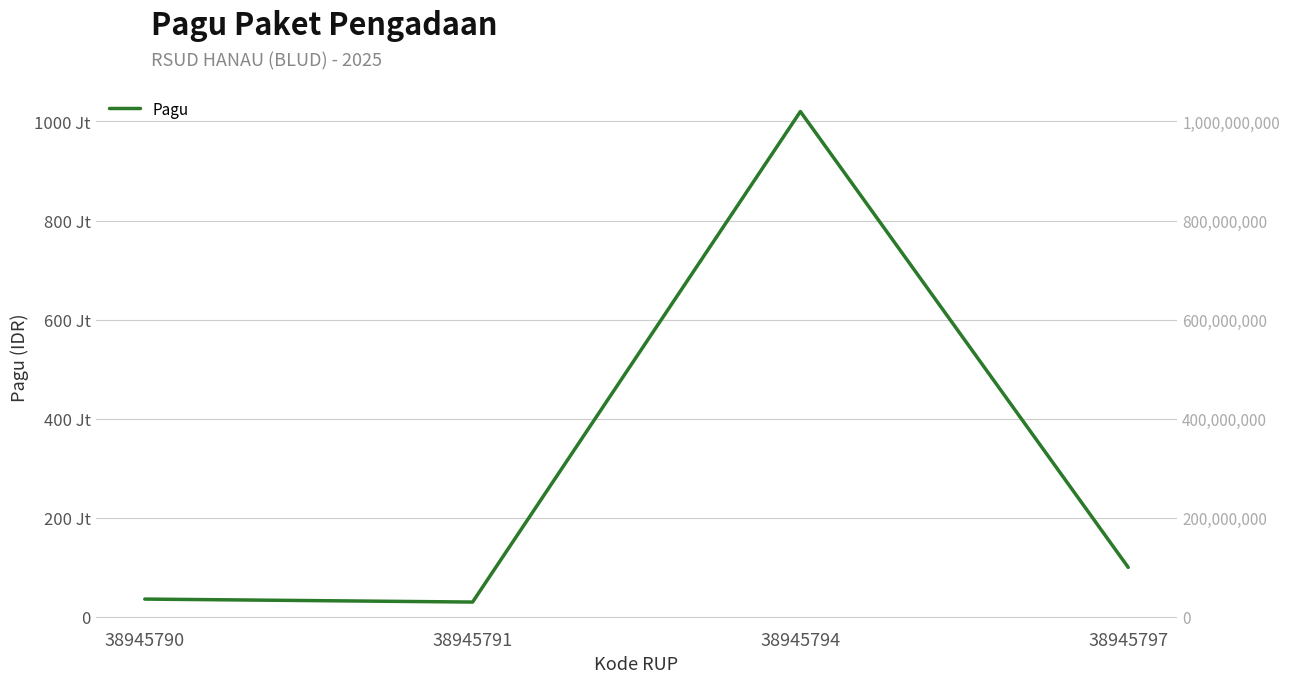

Is it true that the value at 38945794 is 1020000000?

True